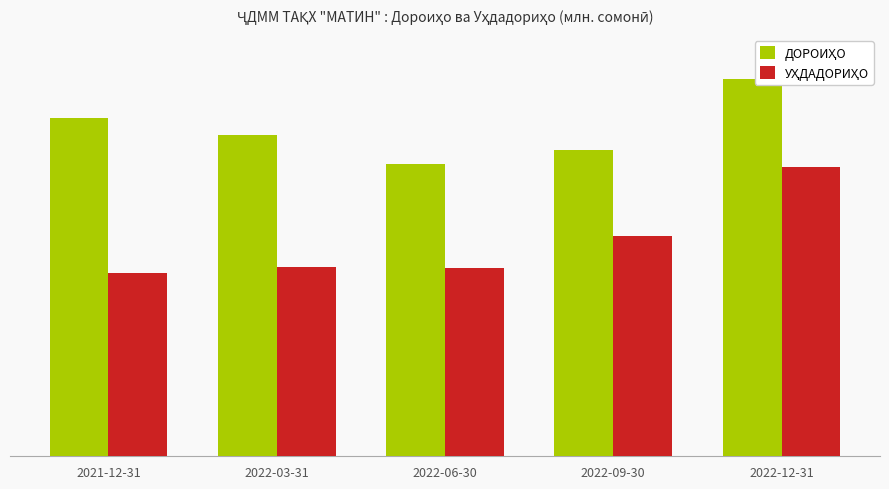

How many series are shown in this chart?

2